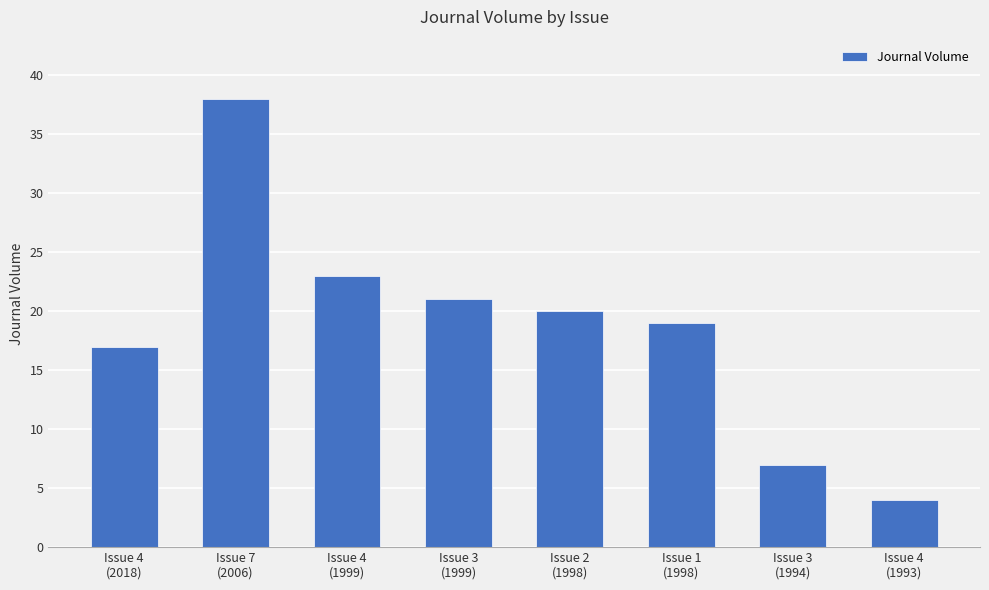

Between Issue 1
(1998) and Issue 4
(1993), which is larger?

Issue 1
(1998)